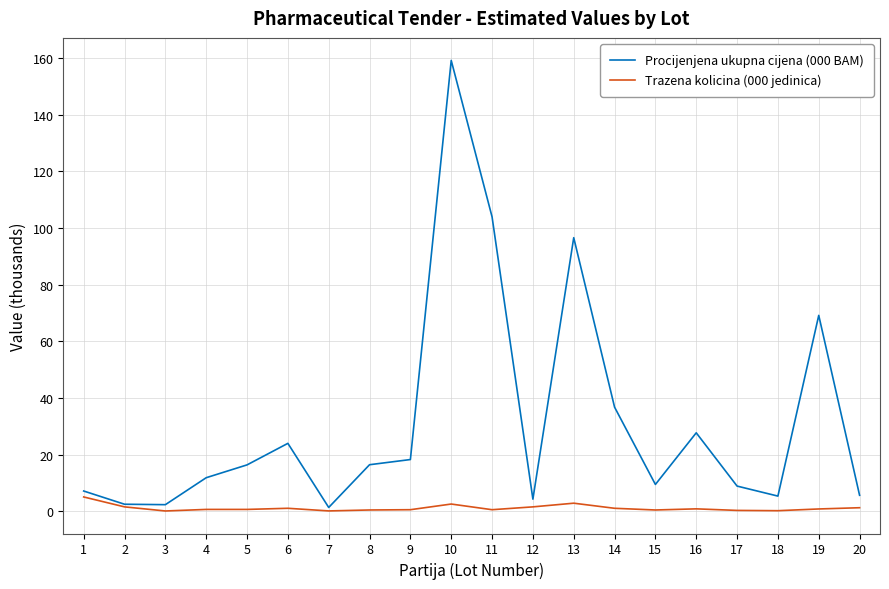

What is the difference between the Procijenjena ukupna cijena (000 BAM) values at 4 and 18?

6.5